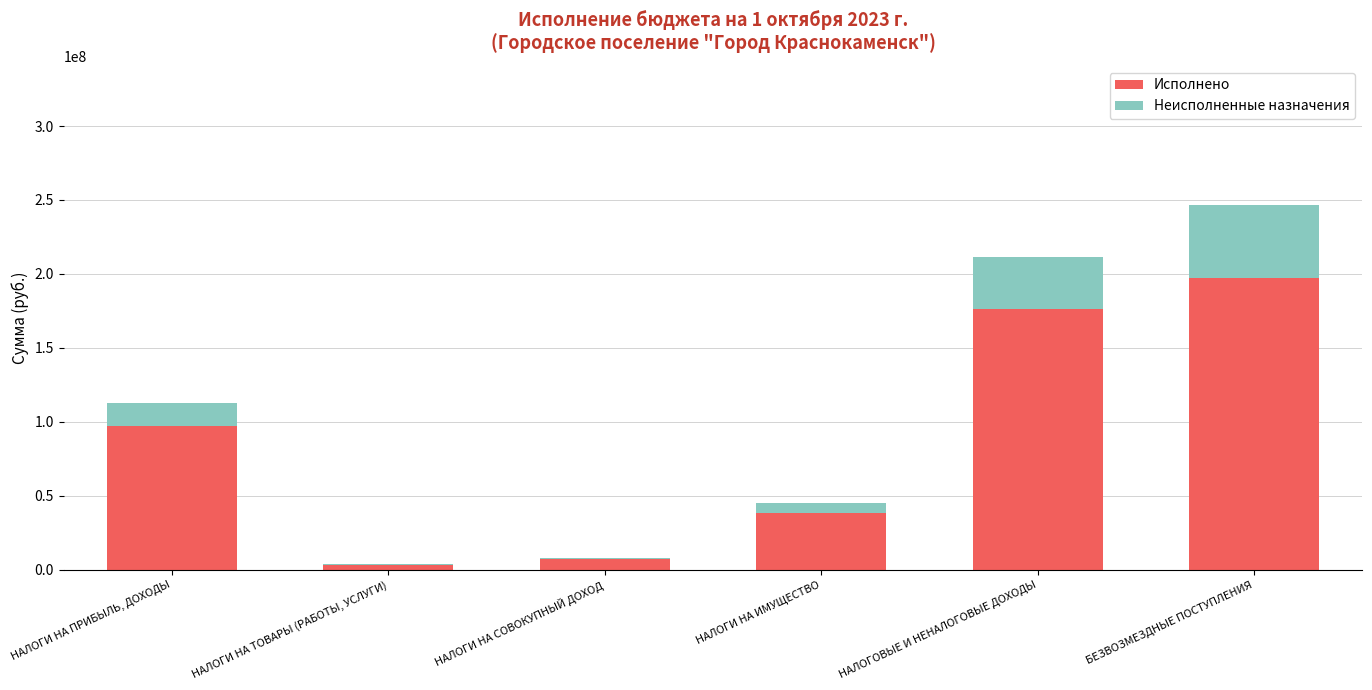

What is the total value across all series at НАЛОГИ НА ПРИБЫЛЬ, ДОХОДЫ?

112533600.0